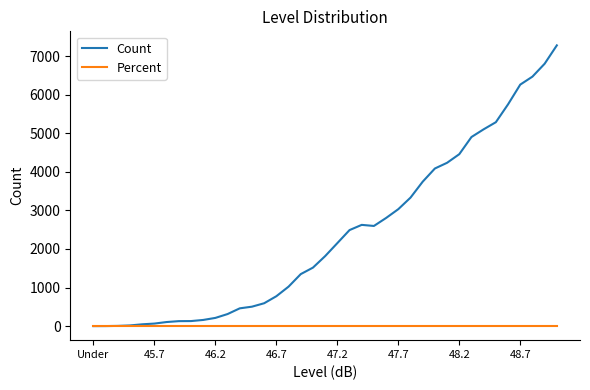

List the series in order of their peak value, lowest first.

Percent, Count